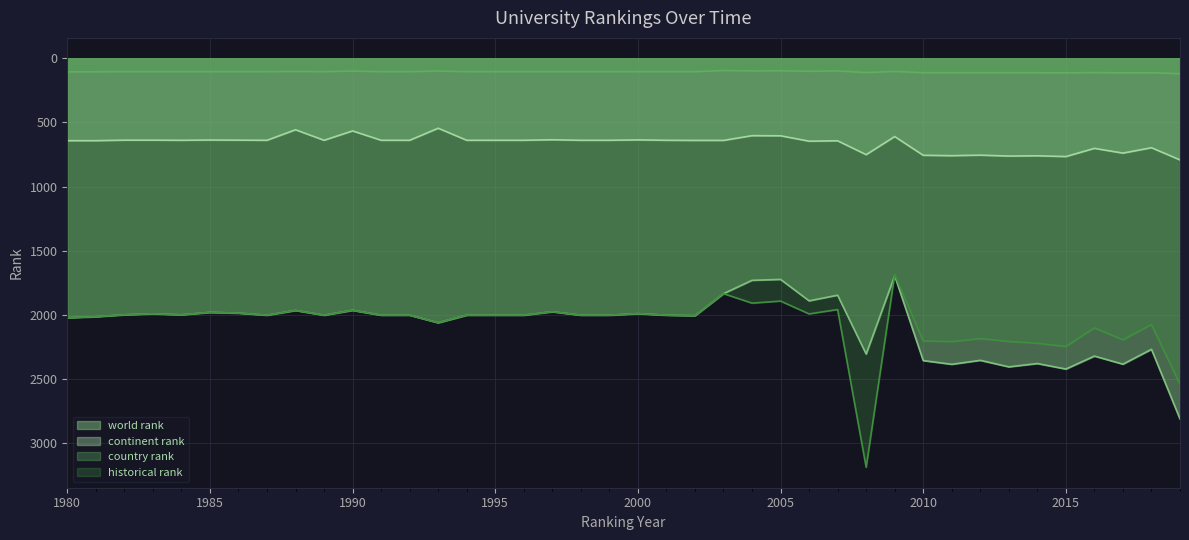

At which category does historical rank reach its first local peak?

1984